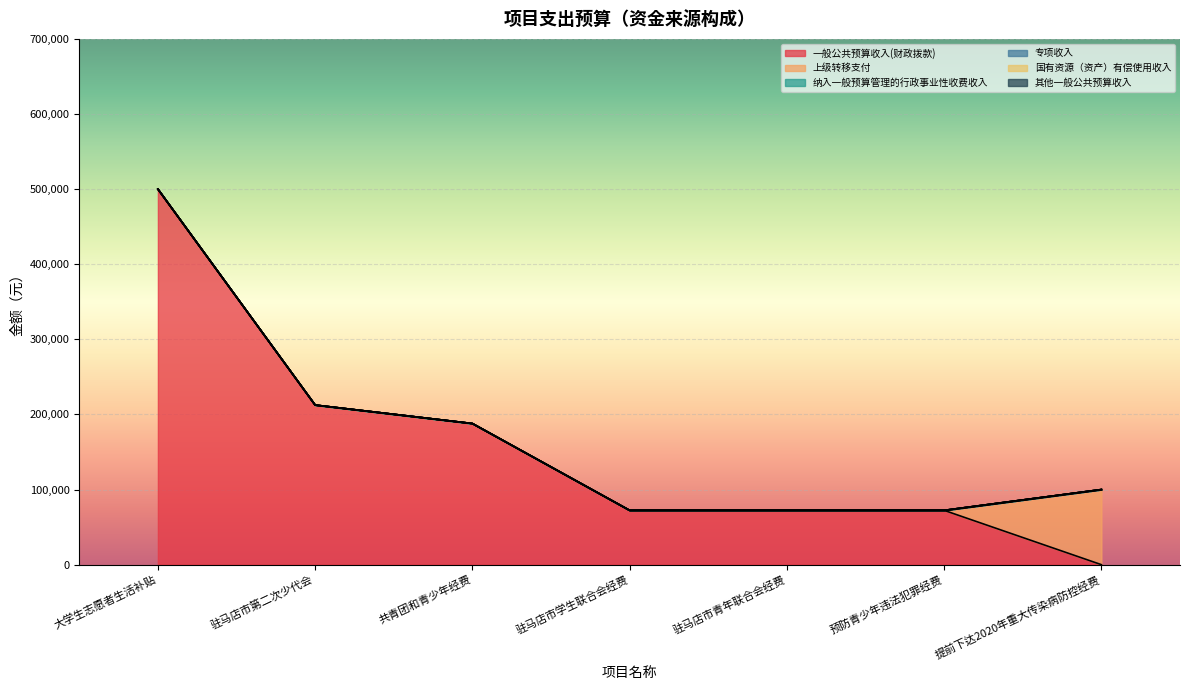

Reading left to right, what are all the values shown in this chart?

一般公共预算收入(财政拨款): 大学生志愿者生活补贴=500000	驻马店市第二次少代会=212500	共青团和青少年经费=187900	驻马店市学生联合会经费=72300	驻马店市青年联合会经费=72300	预防青少年违法犯罪经费=72300	提前下达2020年重大传染病防控经费=0
上级转移支付: 大学生志愿者生活补贴=0	驻马店市第二次少代会=0	共青团和青少年经费=0	驻马店市学生联合会经费=0	驻马店市青年联合会经费=0	预防青少年违法犯罪经费=0	提前下达2020年重大传染病防控经费=100000
纳入一般预算管理的行政事业性收费收入: 大学生志愿者生活补贴=0	驻马店市第二次少代会=0	共青团和青少年经费=0	驻马店市学生联合会经费=0	驻马店市青年联合会经费=0	预防青少年违法犯罪经费=0	提前下达2020年重大传染病防控经费=0
专项收入: 大学生志愿者生活补贴=0	驻马店市第二次少代会=0	共青团和青少年经费=0	驻马店市学生联合会经费=0	驻马店市青年联合会经费=0	预防青少年违法犯罪经费=0	提前下达2020年重大传染病防控经费=0
国有资源（资产）有偿使用收入: 大学生志愿者生活补贴=0	驻马店市第二次少代会=0	共青团和青少年经费=0	驻马店市学生联合会经费=0	驻马店市青年联合会经费=0	预防青少年违法犯罪经费=0	提前下达2020年重大传染病防控经费=0
其他一般公共预算收入: 大学生志愿者生活补贴=0	驻马店市第二次少代会=0	共青团和青少年经费=0	驻马店市学生联合会经费=0	驻马店市青年联合会经费=0	预防青少年违法犯罪经费=0	提前下达2020年重大传染病防控经费=0